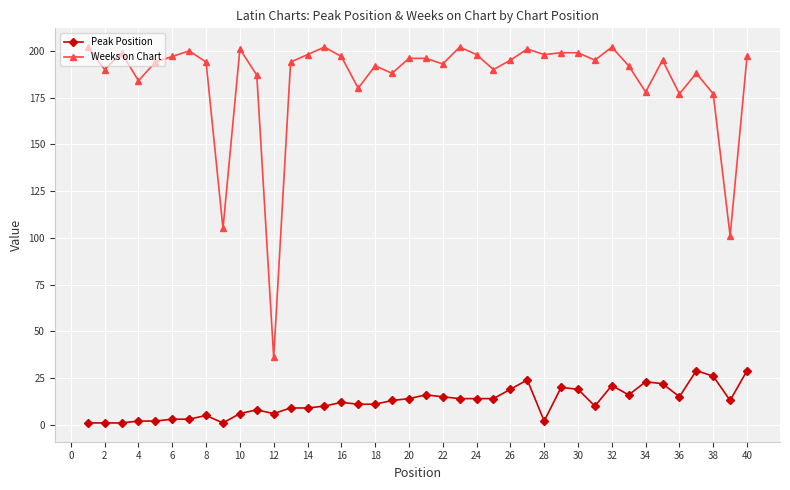

How many series are shown in this chart?

2